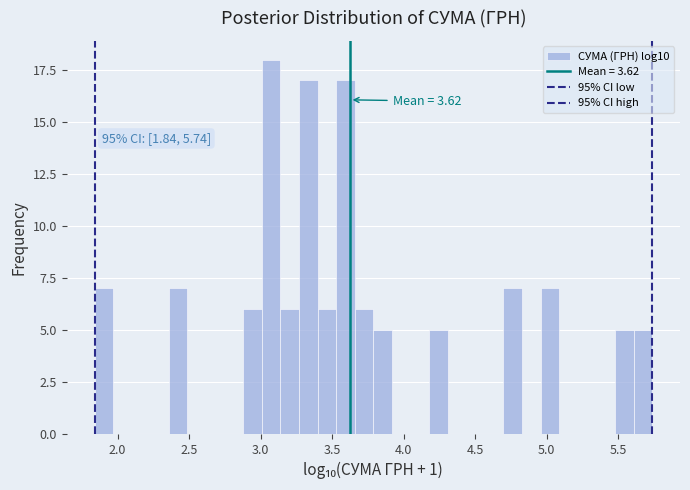

Around what value on the x-axis is the tallest bar? Give the approximate position of its centre, as read against the axis.

3.05